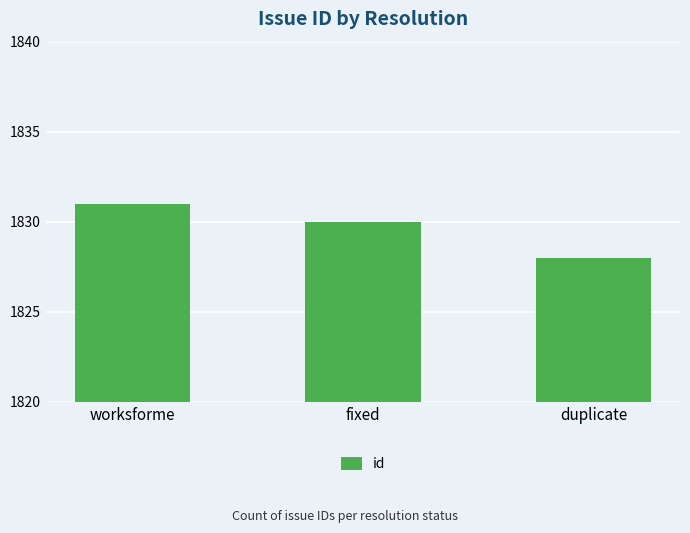

What is the label of the 2nd bar from the right?

fixed